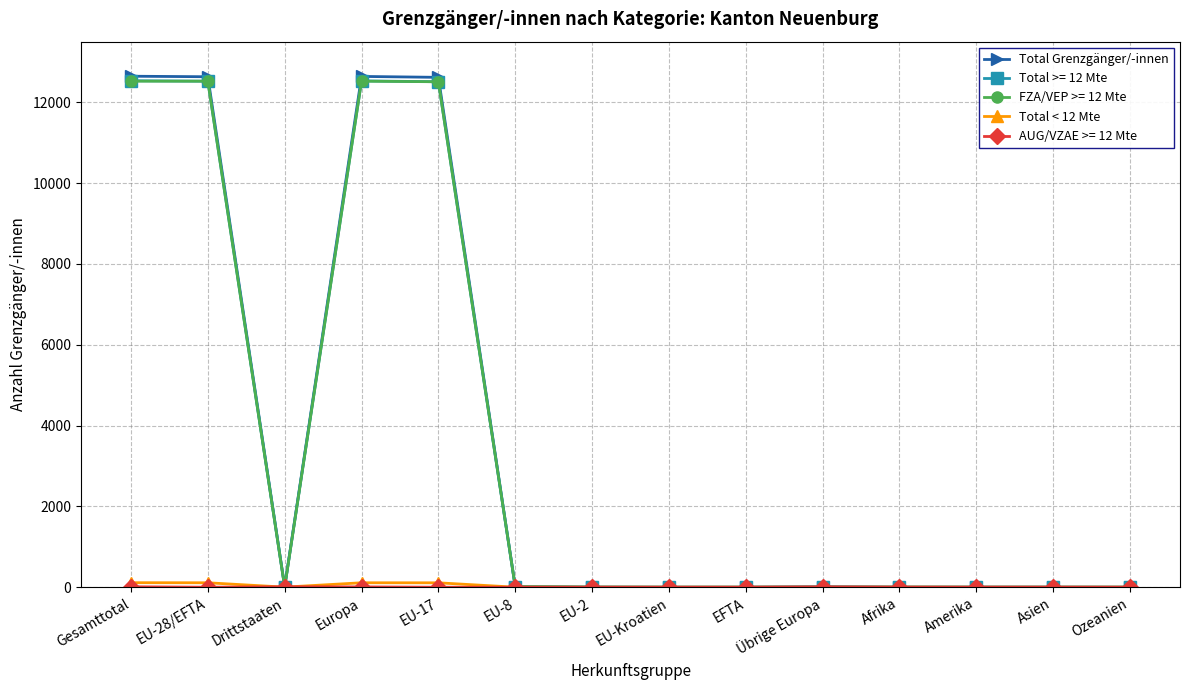

What position from the left is Übrige Europa?

10